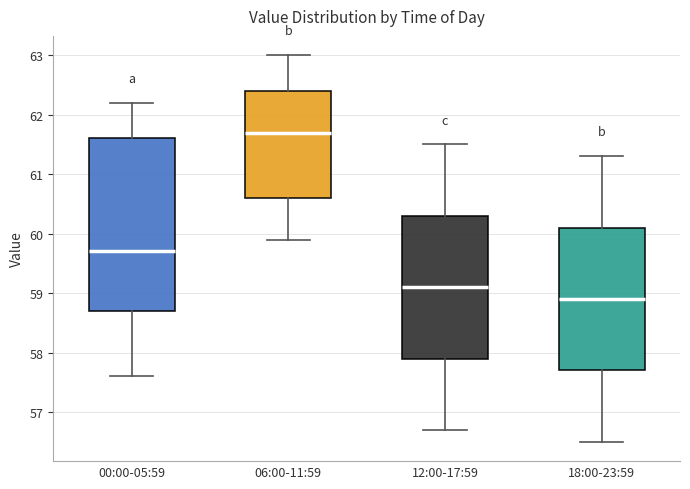

Where is the lower edge of the box for 12:00-17:59 on the y-axis? The values are not printed on the chart, so give them approximately, as read against the axis.

57.9